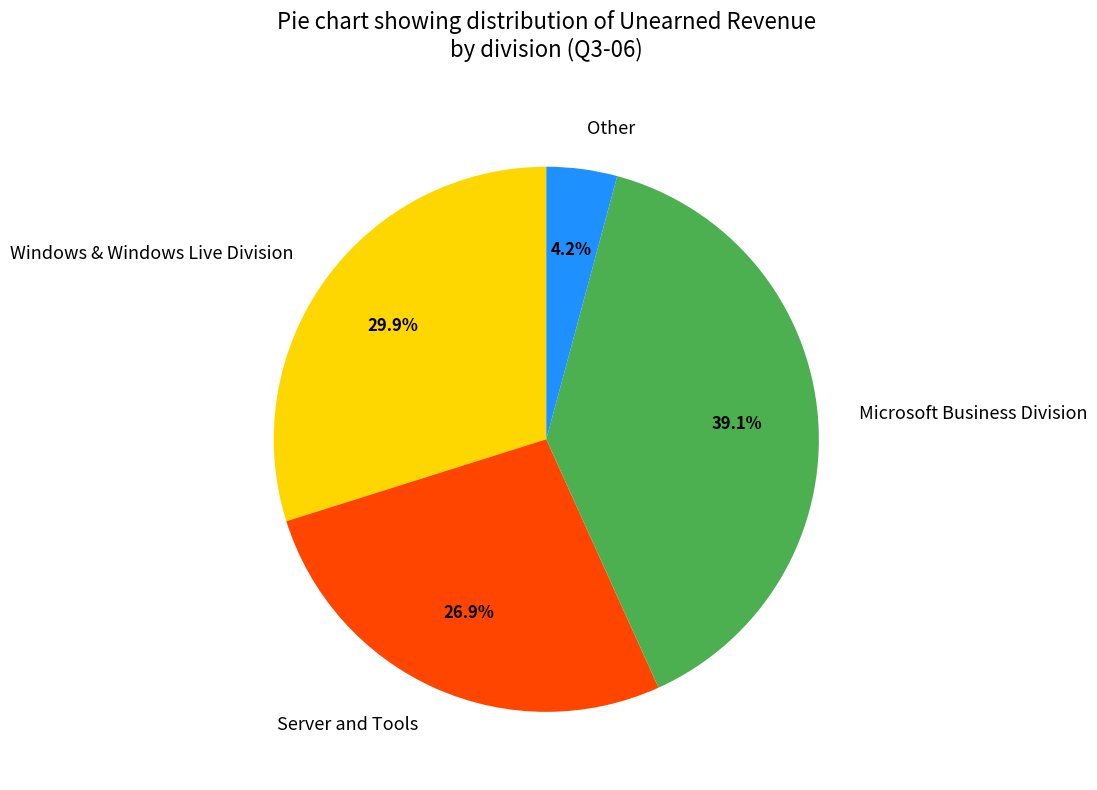

The Microsoft Business Division slice represents 39% of the pie. True or false?

True